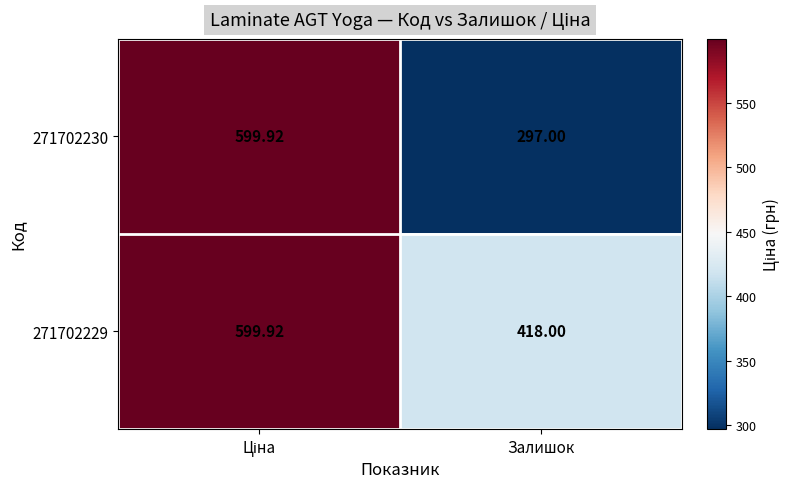

How many values in the 271702229 series exceed 599?

1